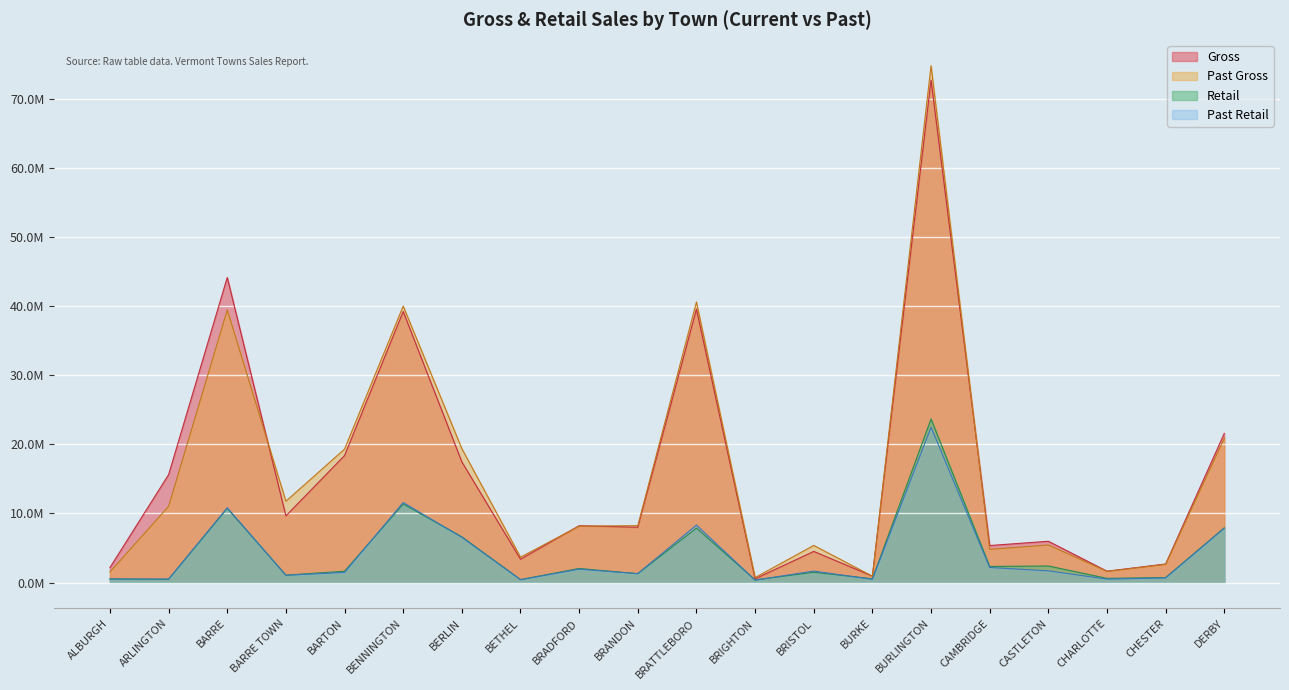

Which series has the largest total across all categories?

Gross